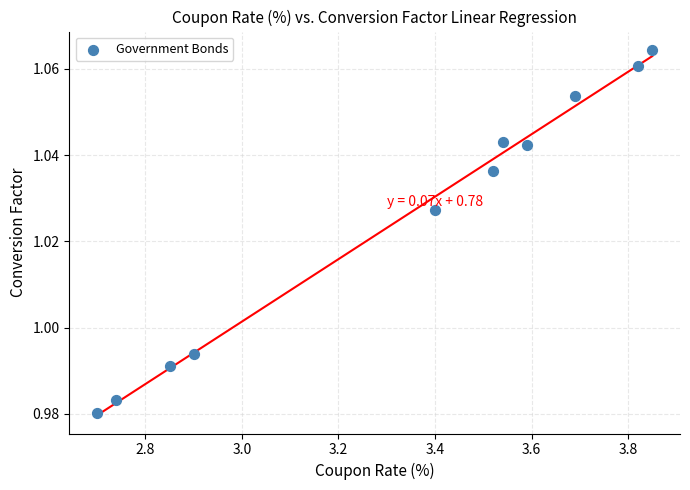

What is the average X value?

3.3